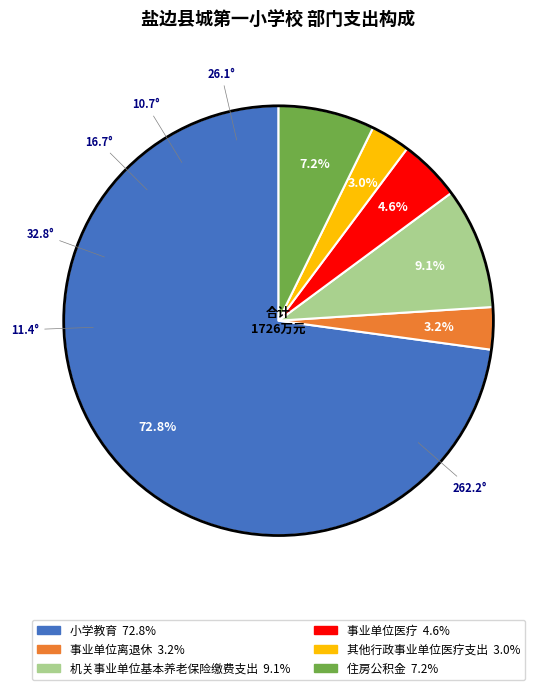

To the nearest percent, what is the combined percentage of 住房公积金 and 机关事业单位基本养老保险缴费支出?

16%